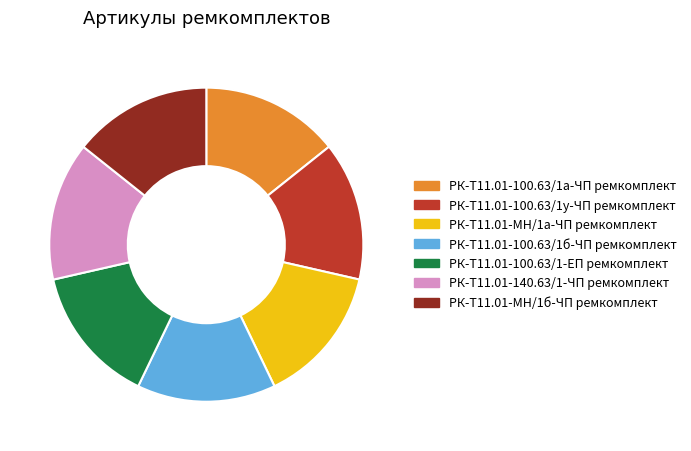

True or false: РК-Т11.01-100.63/1б-ЧП ремкомплект accounts for 24% of the total.

False